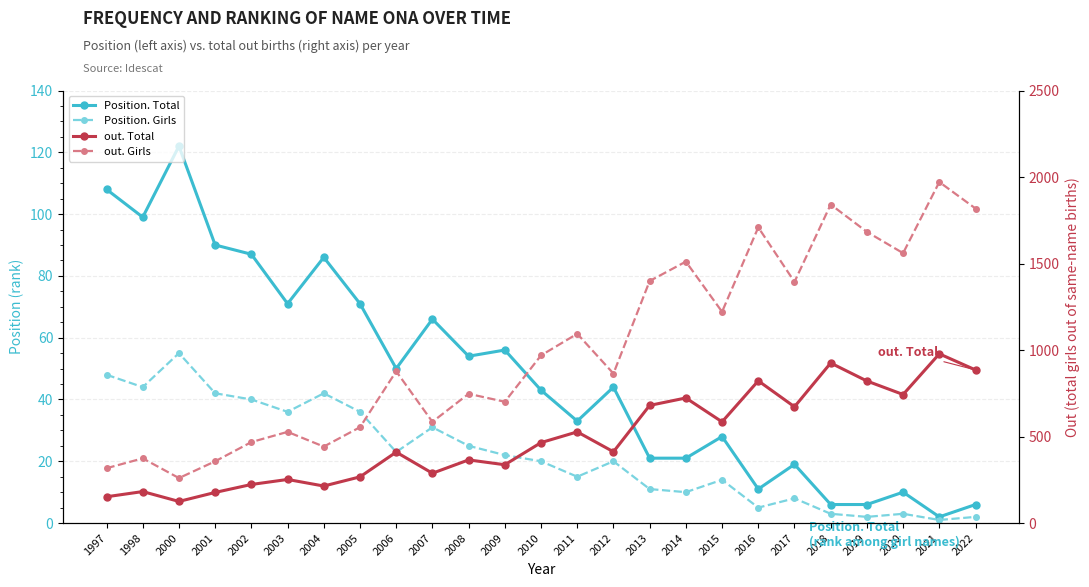

Count the number of data series in this chart.

4